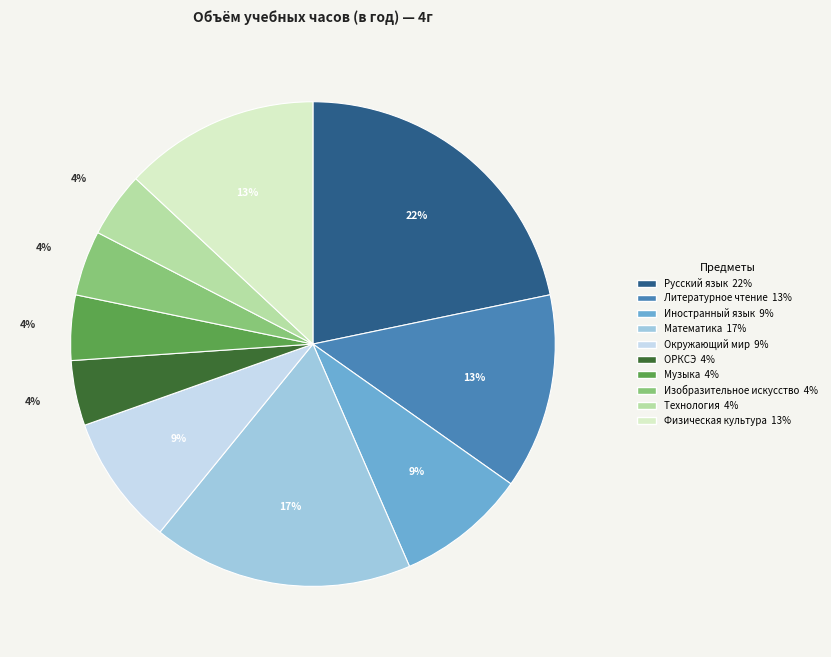

What is the ratio of the value at Иностранный язык to the value at Литературное чтение?

0.7